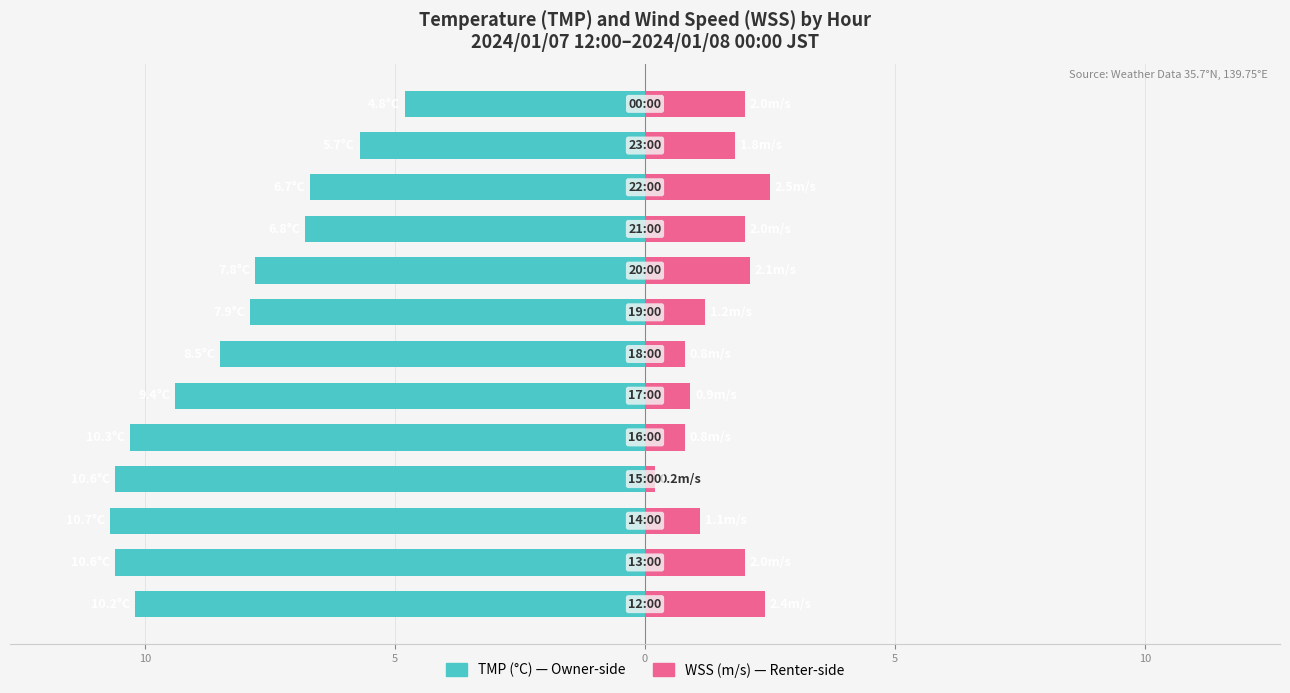

At which category is the sum across all series the highest?

12